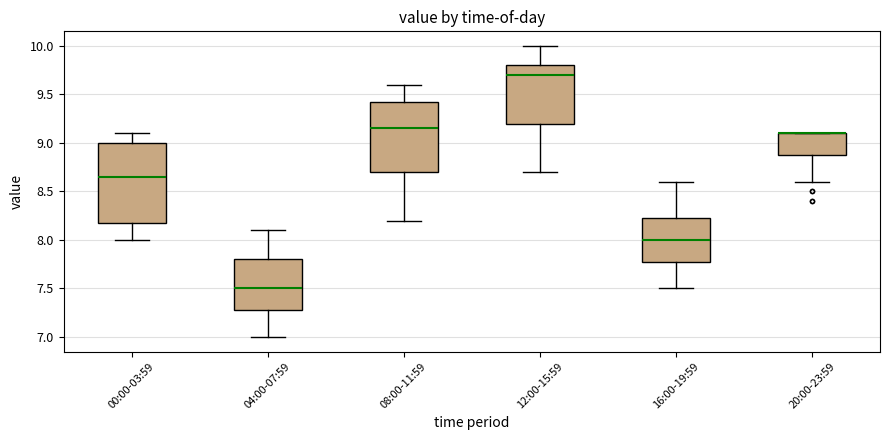

Comparing the boxes themselves (not the whiskers), which one is the tallest?

00:00-03:59